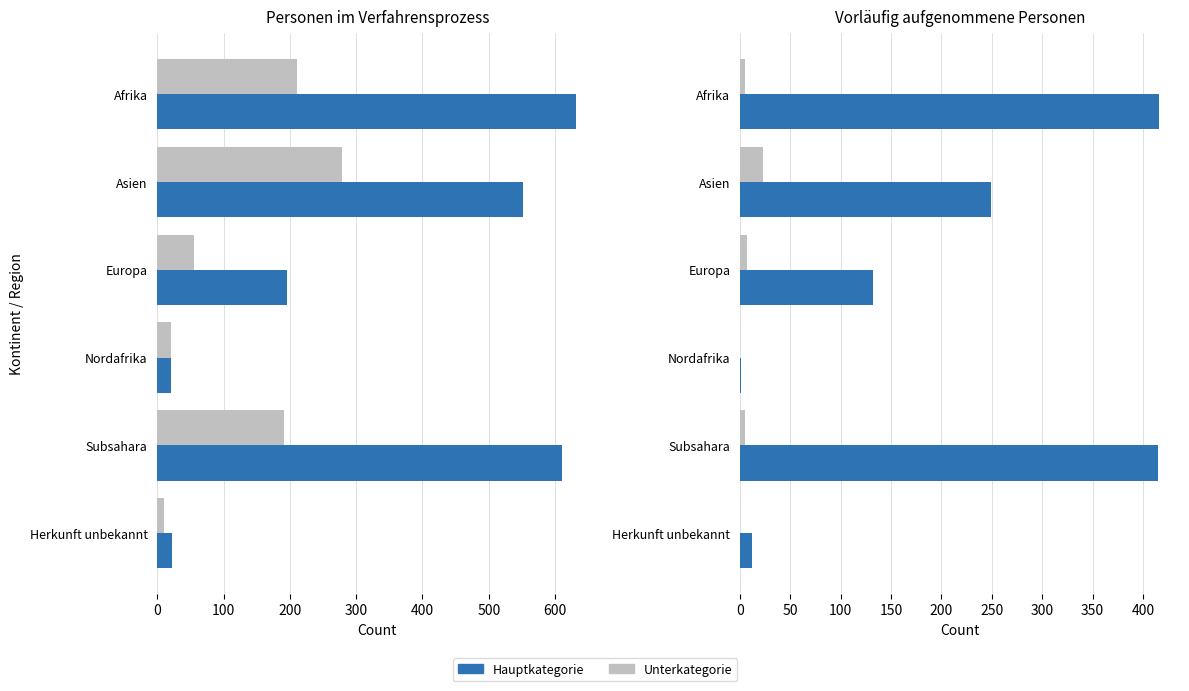

What is the difference between the Vorläufig aufgenommene Personen values at Nordafrika and Asien?

248